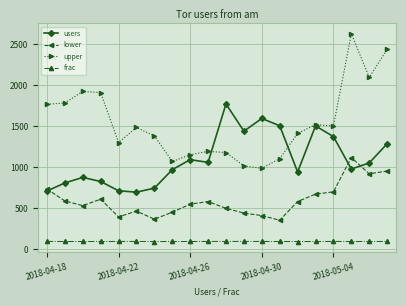

Which series has the widest spread of values?

upper